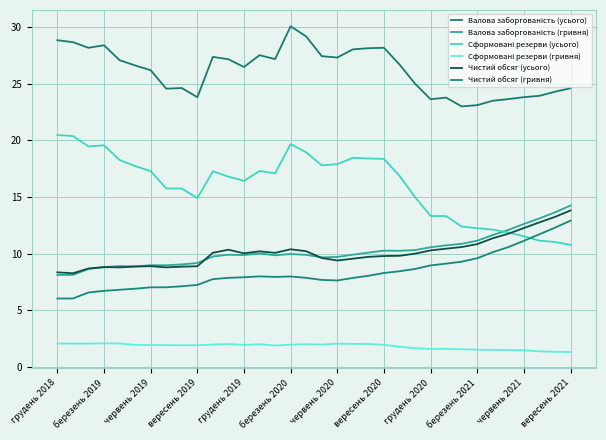

Does the chart display data point markers on the line(s)?

No